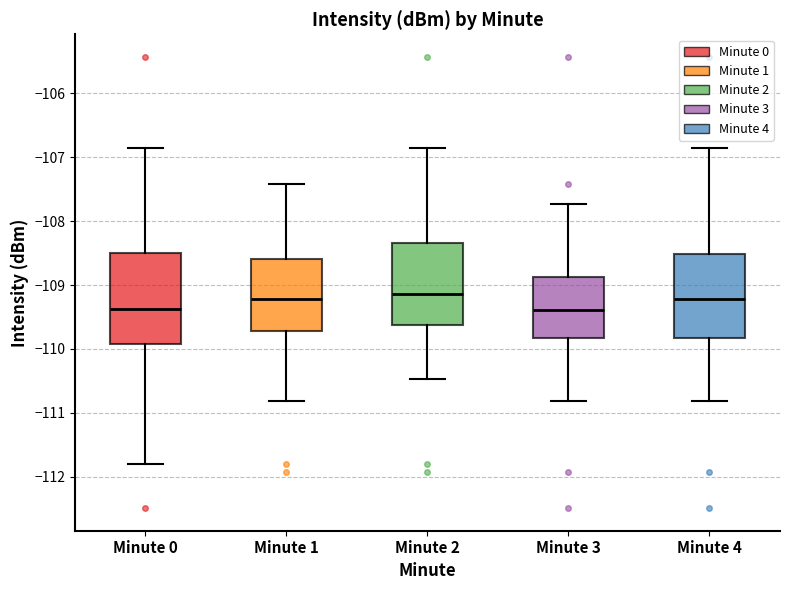

Reading left to right, transcribe this box plot: for each box, give where its median line is, the range the box spans, and where its two whiskers end, as read against the y-axis. The values are not printed on the chart, so give them approximately, as read against the axis.

Minute 0: median -109.4, box -109.9 to -108.5, whiskers -111.8 to -106.9
Minute 1: median -109.2, box -109.7 to -108.6, whiskers -110.8 to -107.4
Minute 2: median -109.1, box -109.6 to -108.3, whiskers -110.5 to -106.9
Minute 3: median -109.4, box -109.8 to -108.9, whiskers -110.8 to -107.7
Minute 4: median -109.2, box -109.8 to -108.5, whiskers -110.8 to -106.9